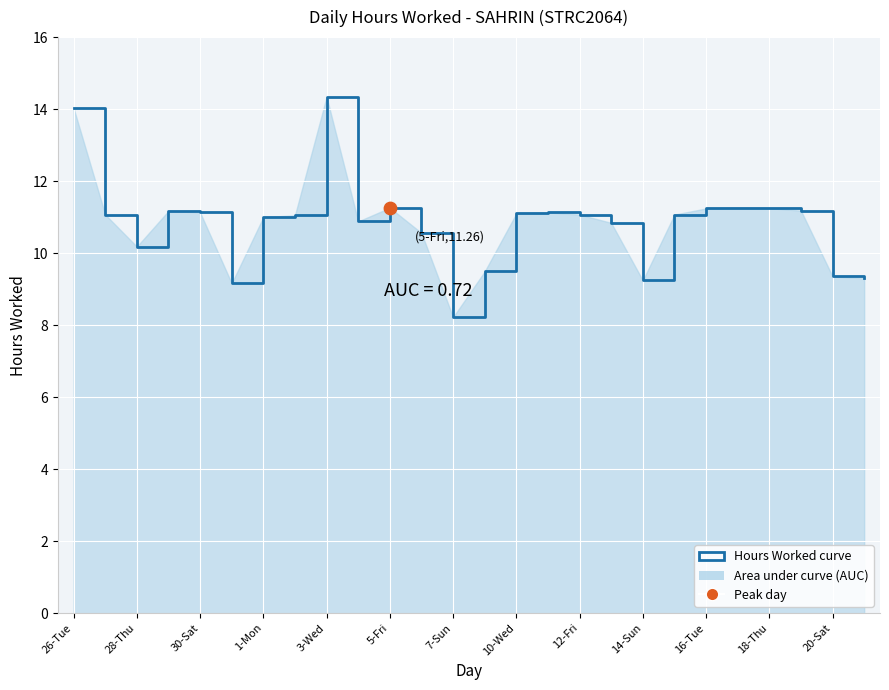

What is the change in value from 28-Thu to 7-Sun?

-2.0